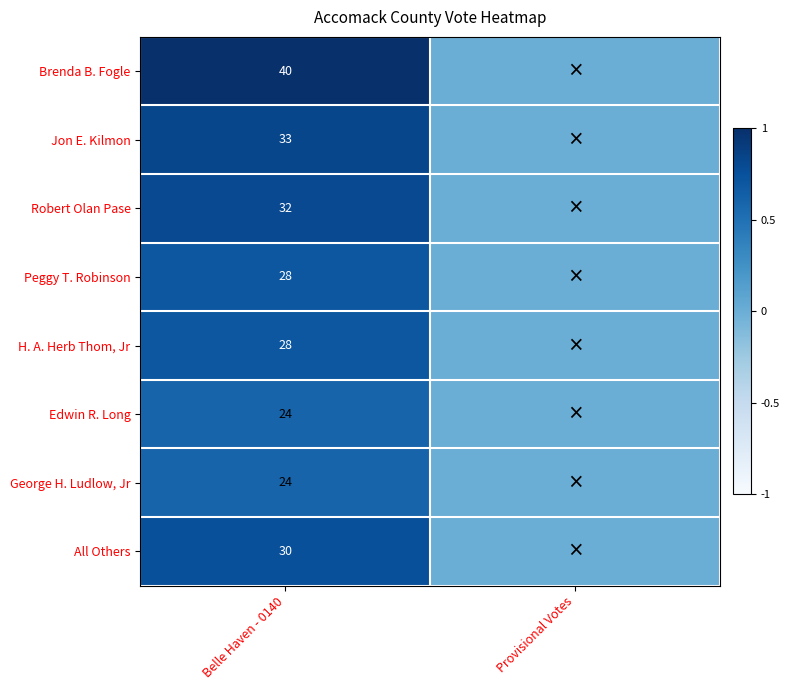

True or false: Brenda B. Fogle has a value of 72 at Belle Haven - 0140.

False